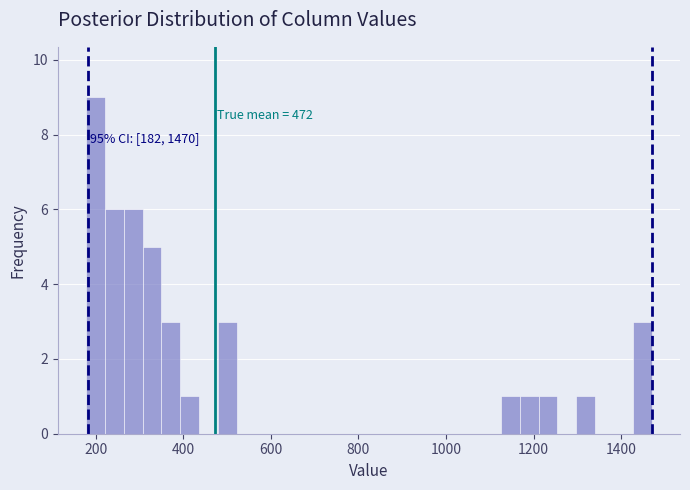

Read against the x-axis, roughly where is the centre of the tallest bar?

200